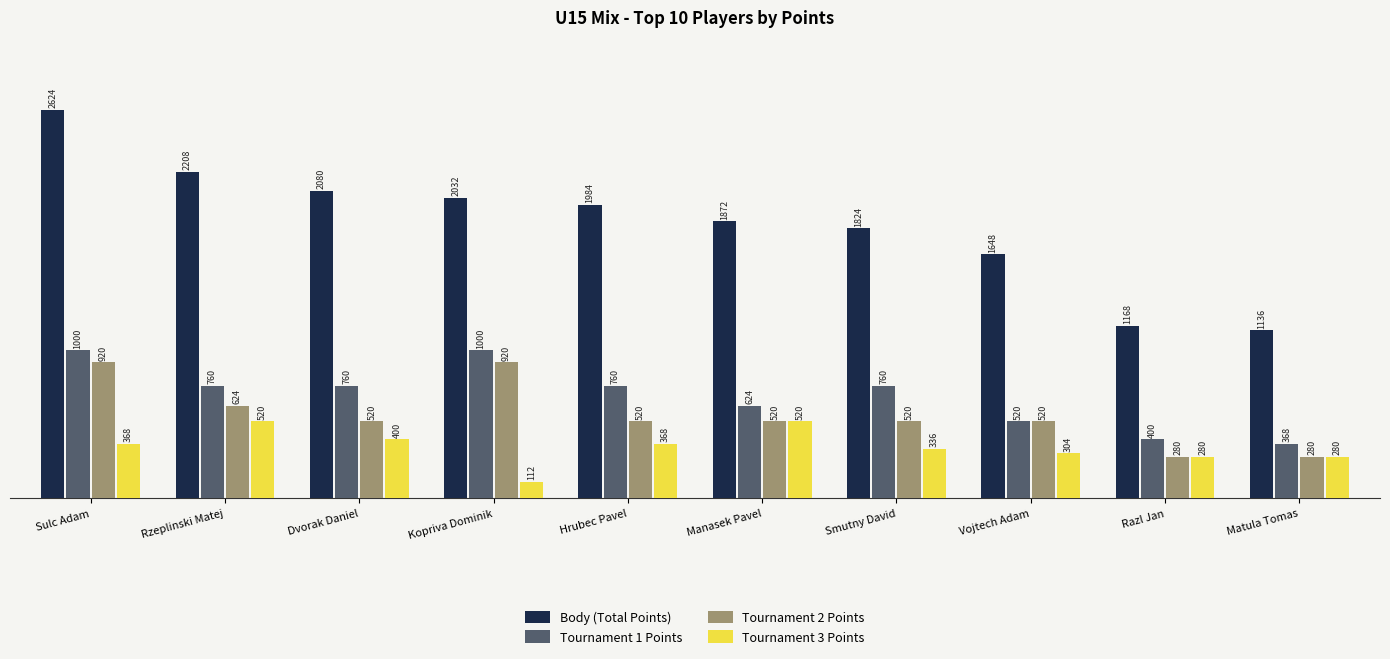

Rank the series by their maximum value, from lowest to highest.

Tournament 3 Points, Tournament 2 Points, Tournament 1 Points, Body (Total Points)